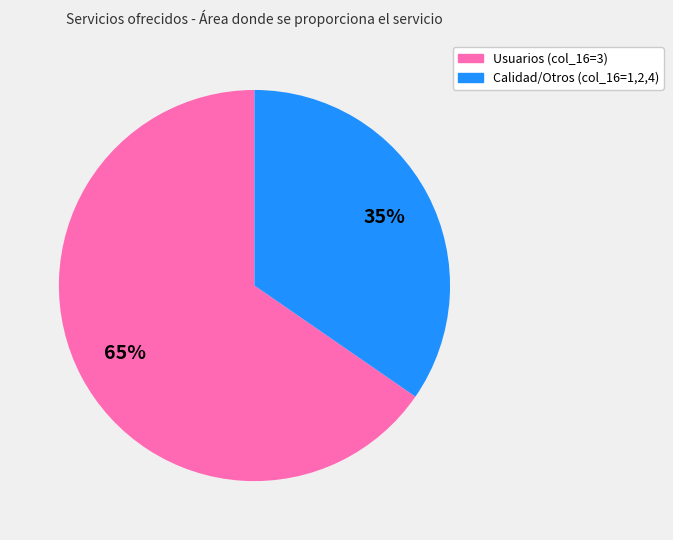

Is there a majority slice in this chart?

Yes